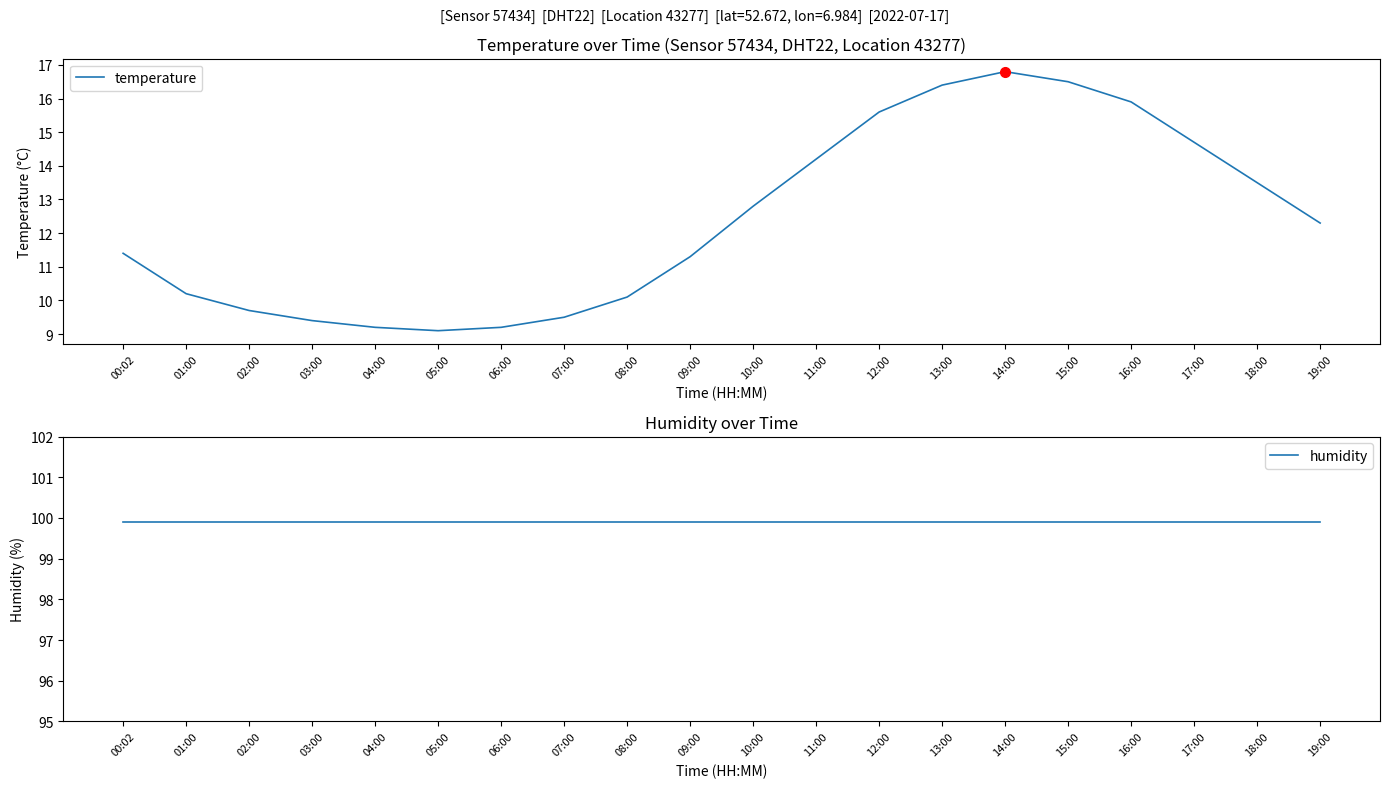

What is the sum of all temperature values?

247.8